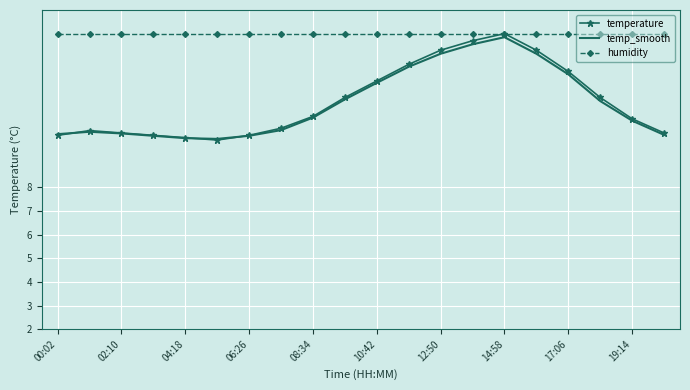

What is the greatest value displayed?

14.5